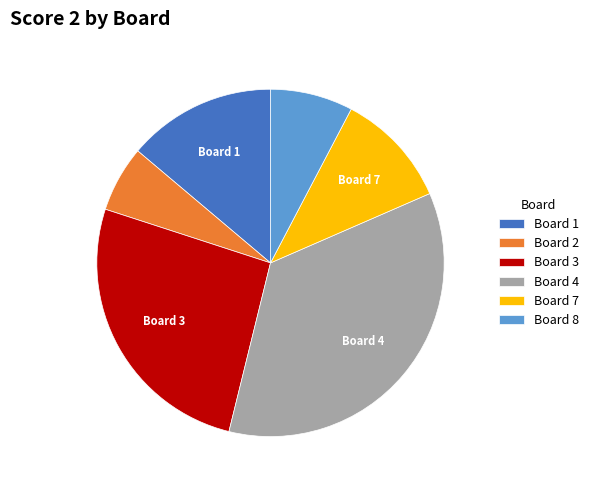

How many segments does this pie chart have?

6